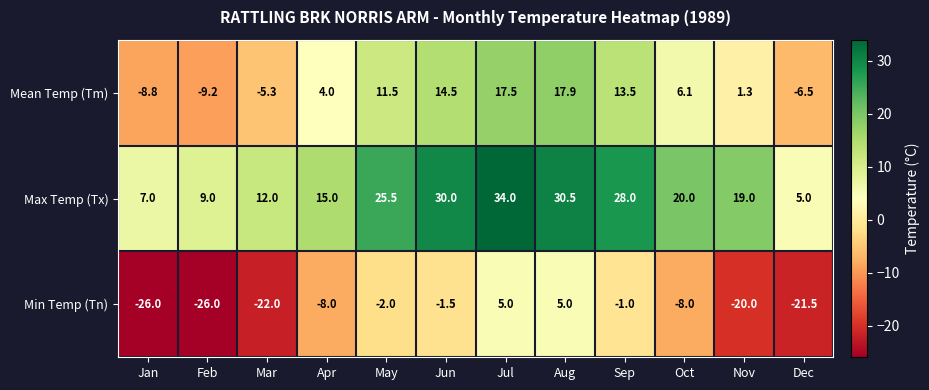

At which category is the sum across all series the highest?

Jul